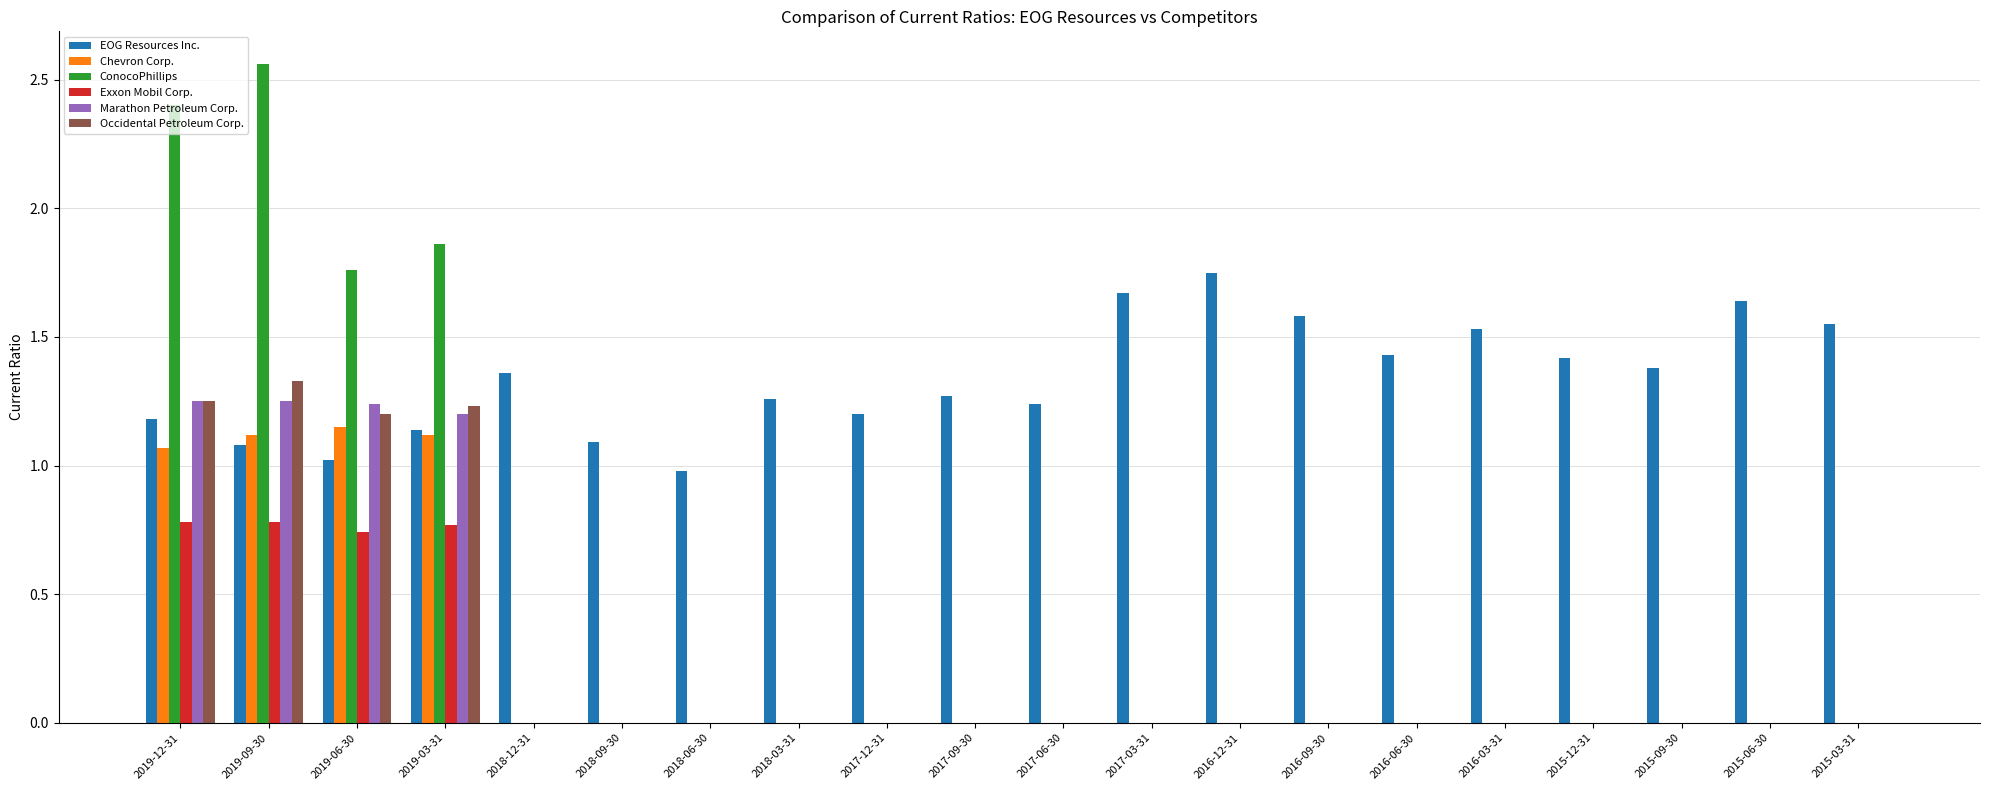

How many categories are shown in the chart?

20